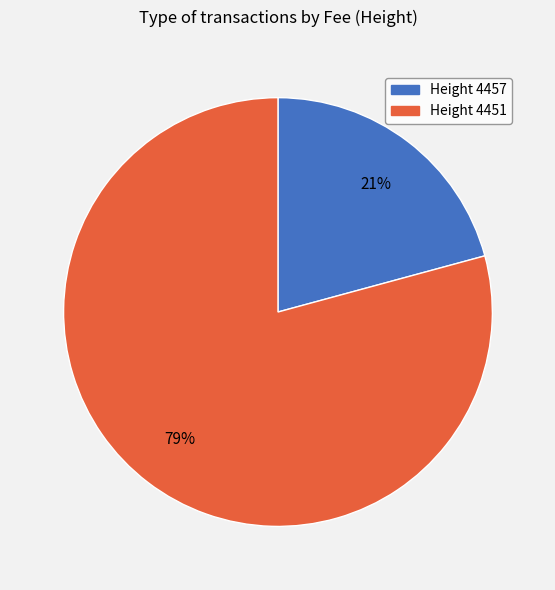

To the nearest percent, what is the average slice percentage?

50%